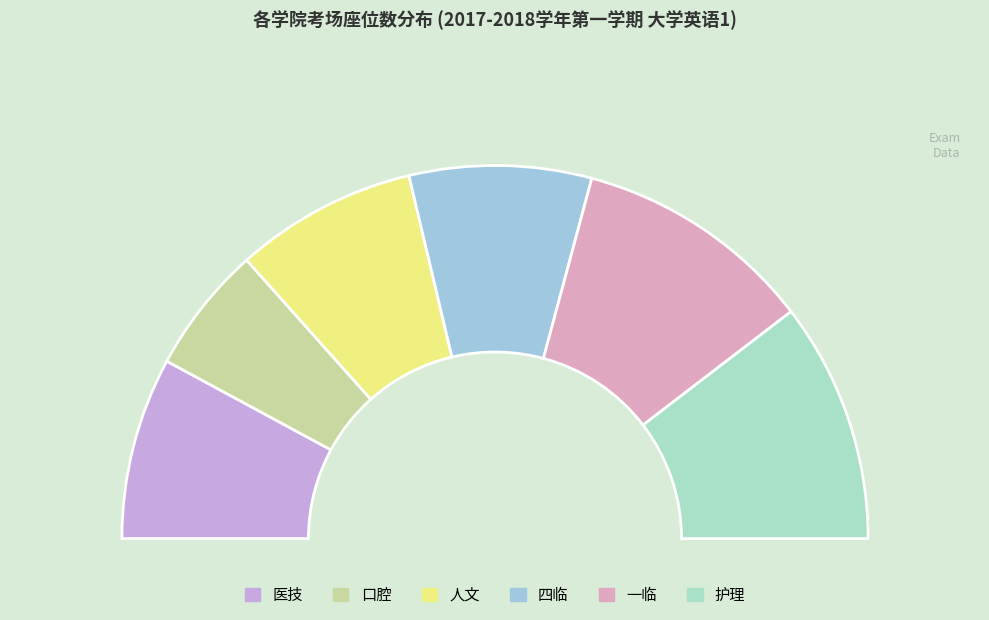

Is it true that 人文 is 16% of the pie?

True